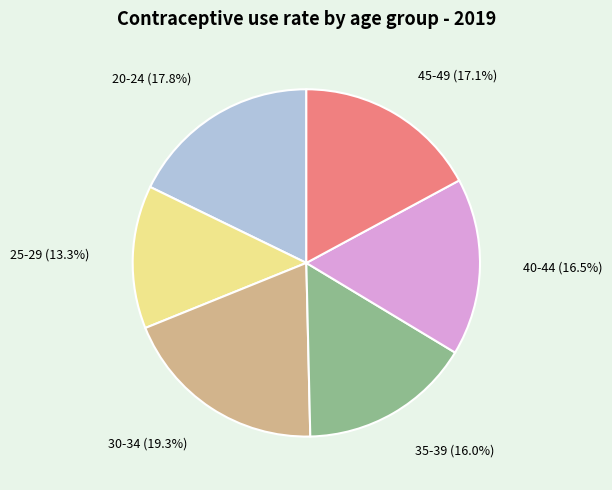

What percentage is the 30-34 slice, to the nearest percent?

19%